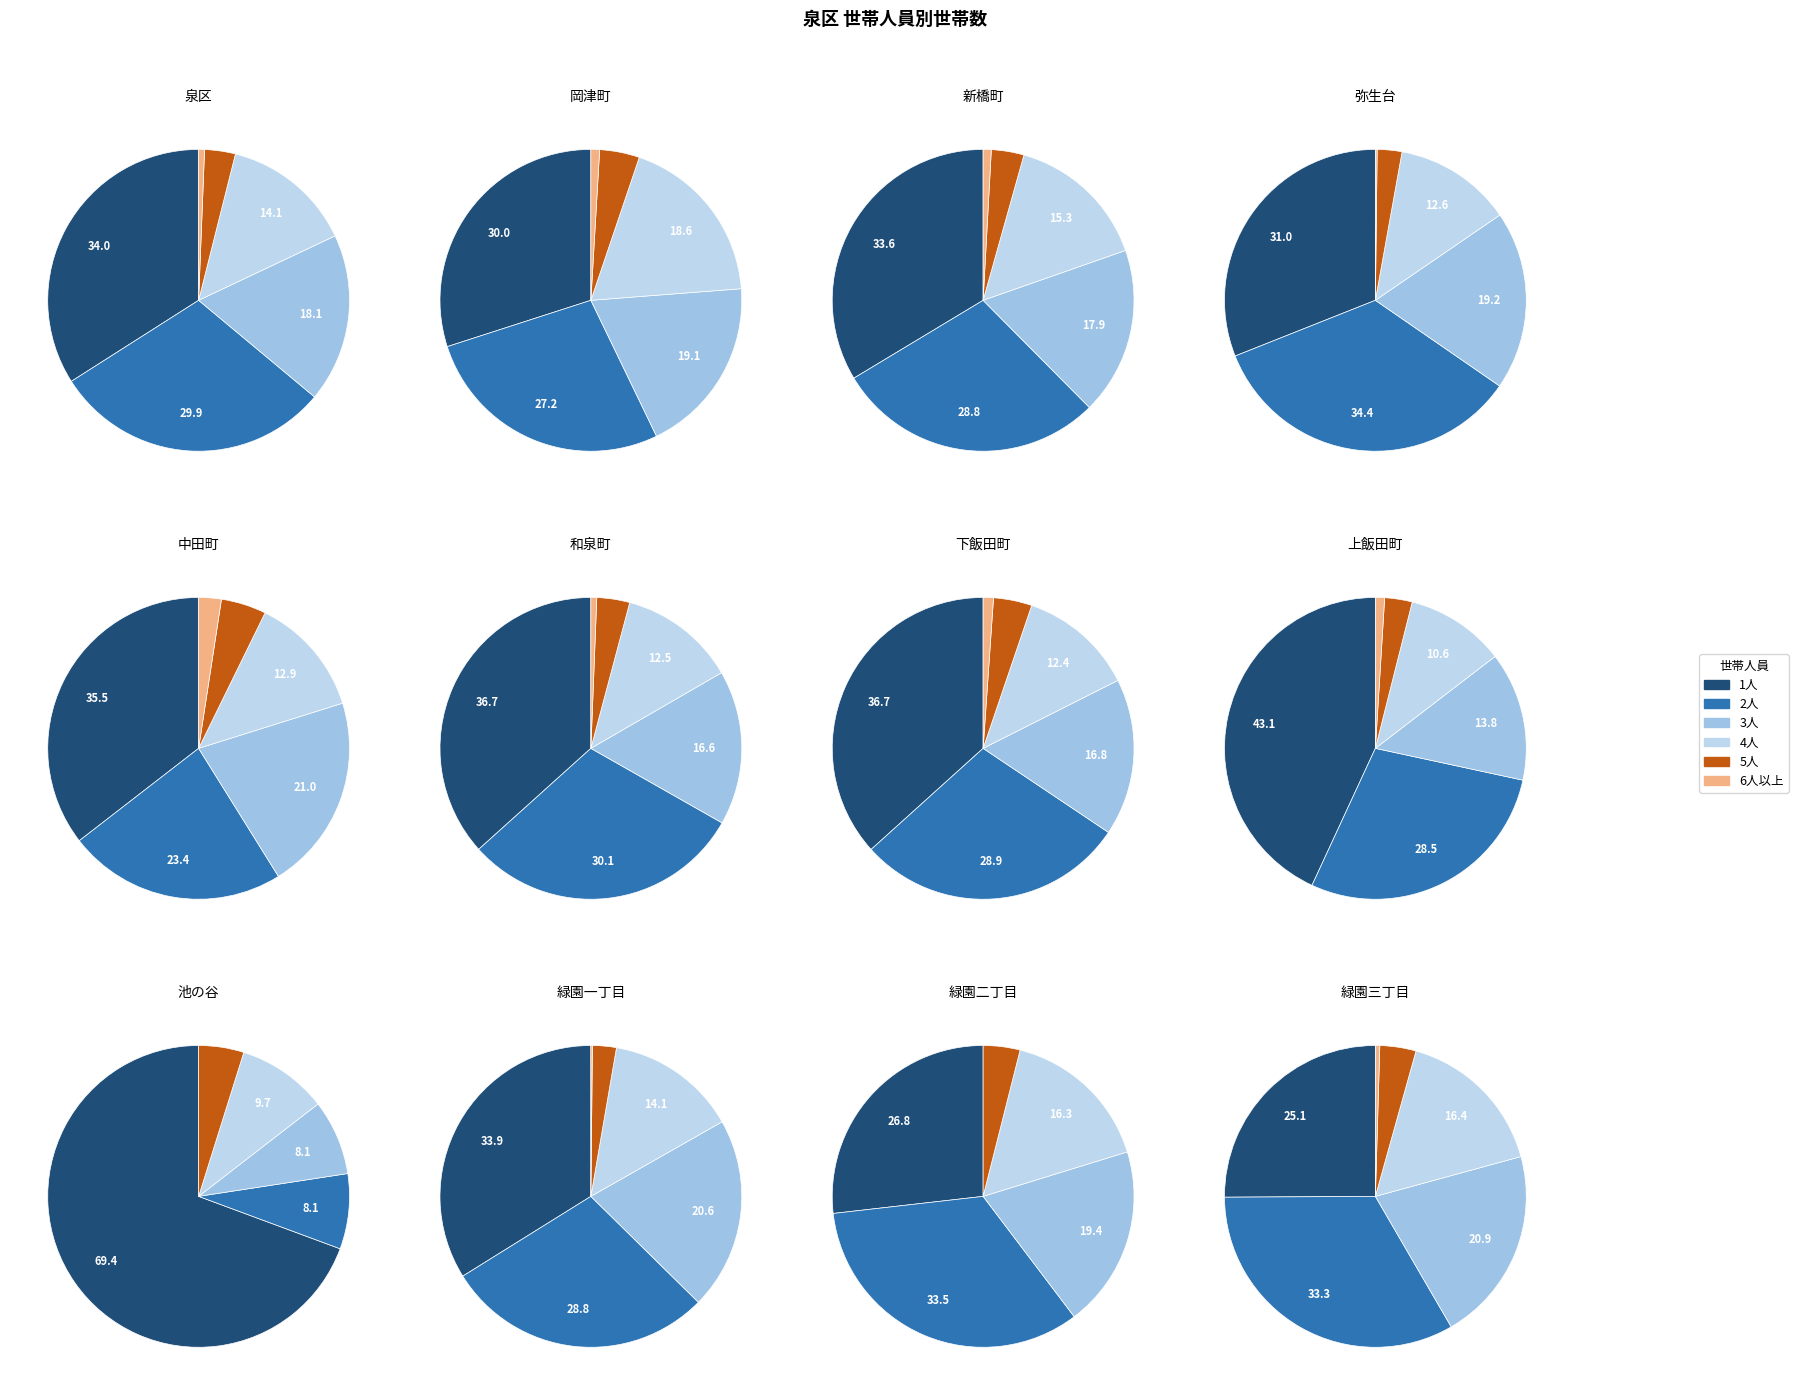

Which slice is the smallest?

池の谷